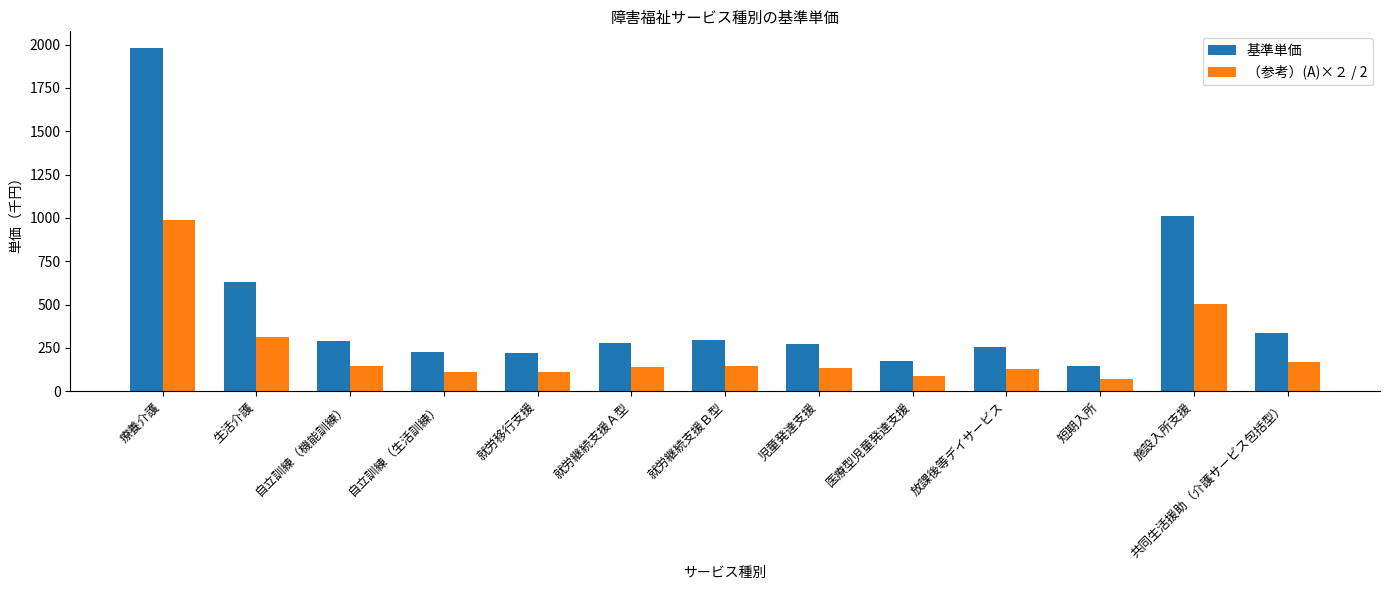

Which series changed the most between 自立訓練（生活訓練） and 放課後等デイサービス?

基準単価